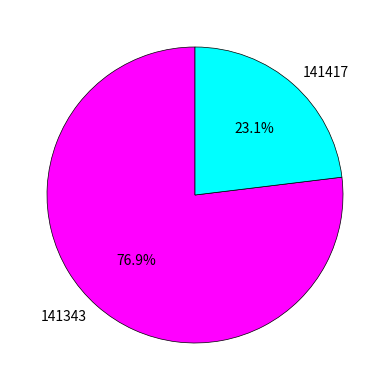

Is there a majority slice in this chart?

Yes